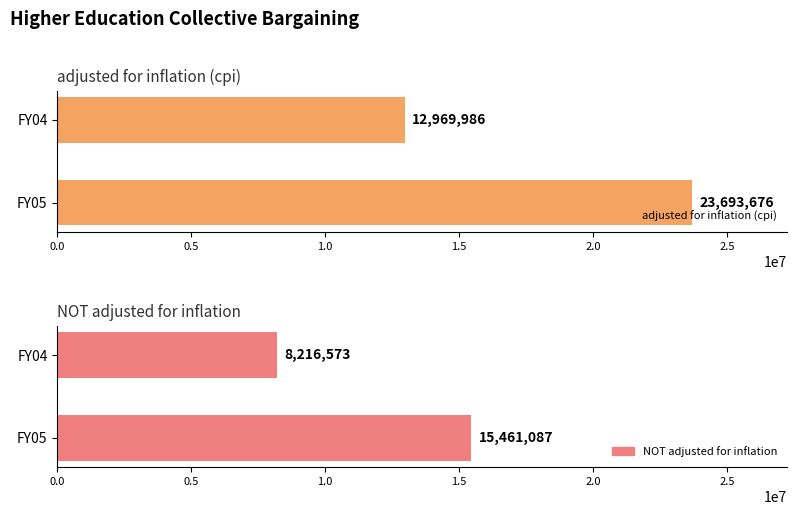

What is the minimum value for adjusted for inflation (cpi)?

12969986